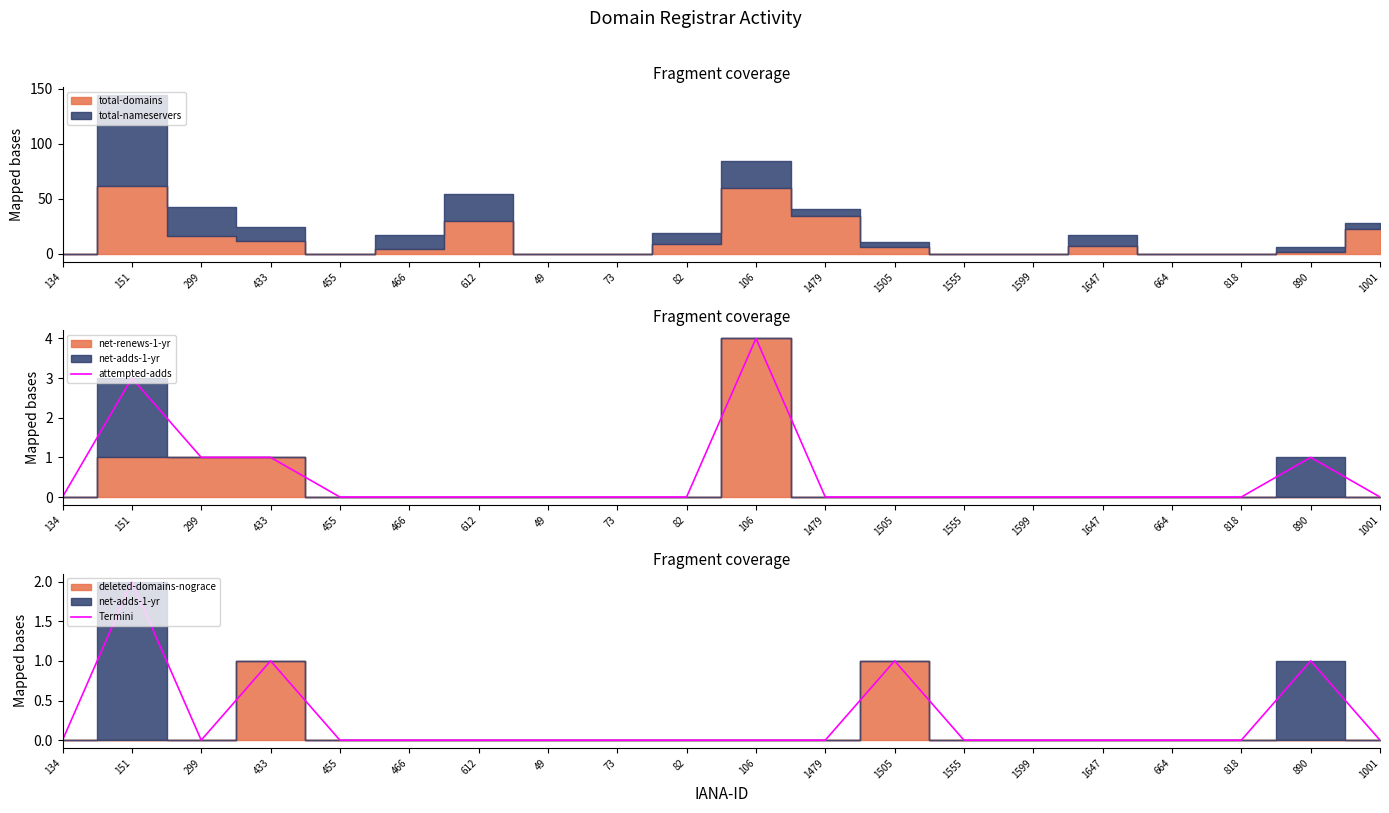

The attempted-adds series shows -2 at 664. True or false?

False